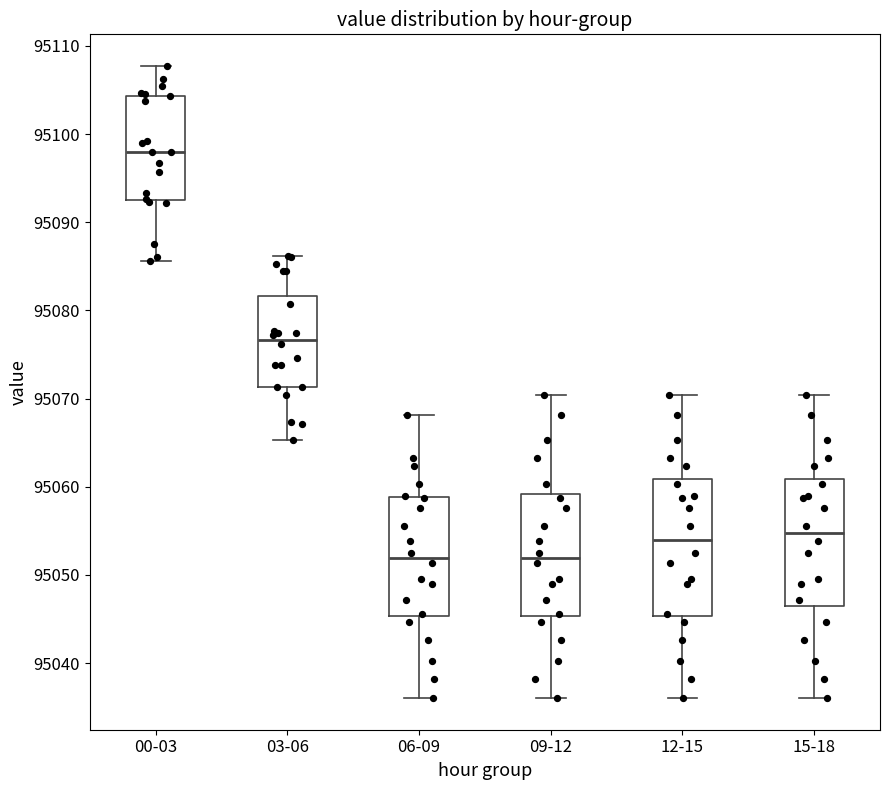

Which box's median line is the highest?

00-03